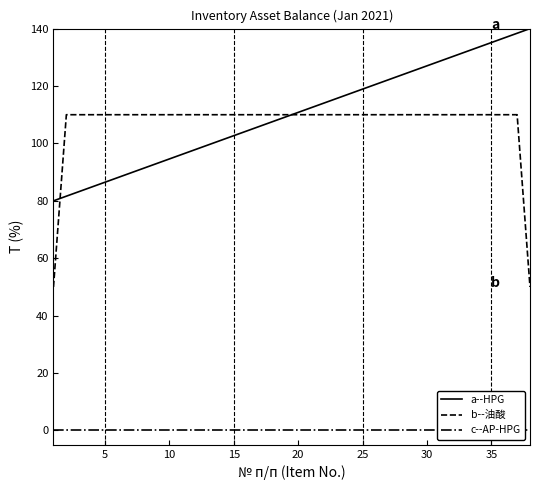

At how many categories does at least one series exceed 129?

7